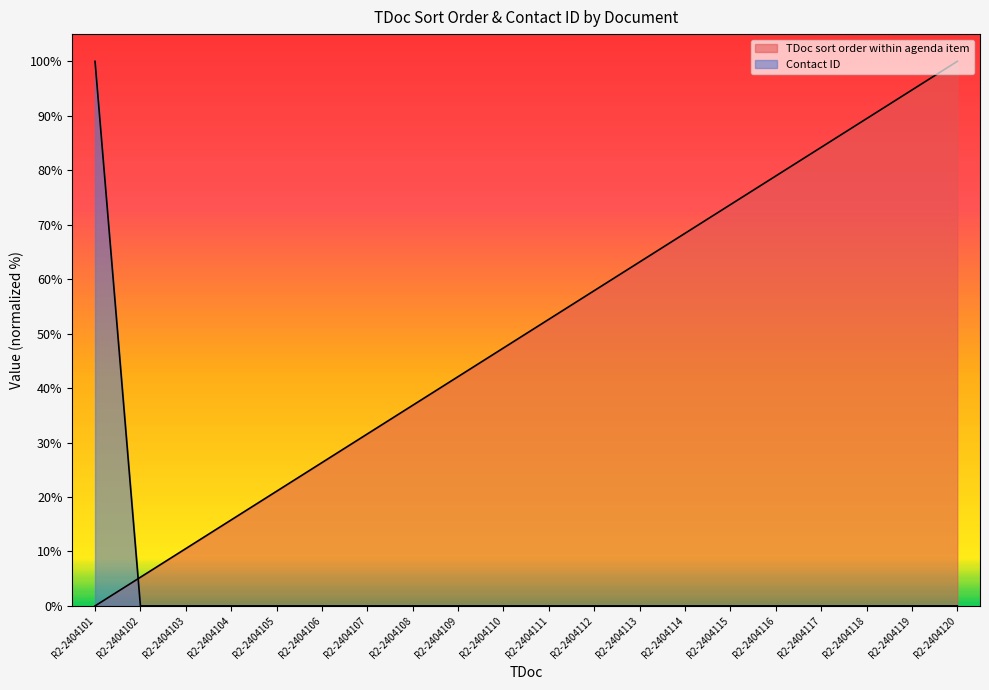

What is the total value across all series at R2-2404120?

100.0